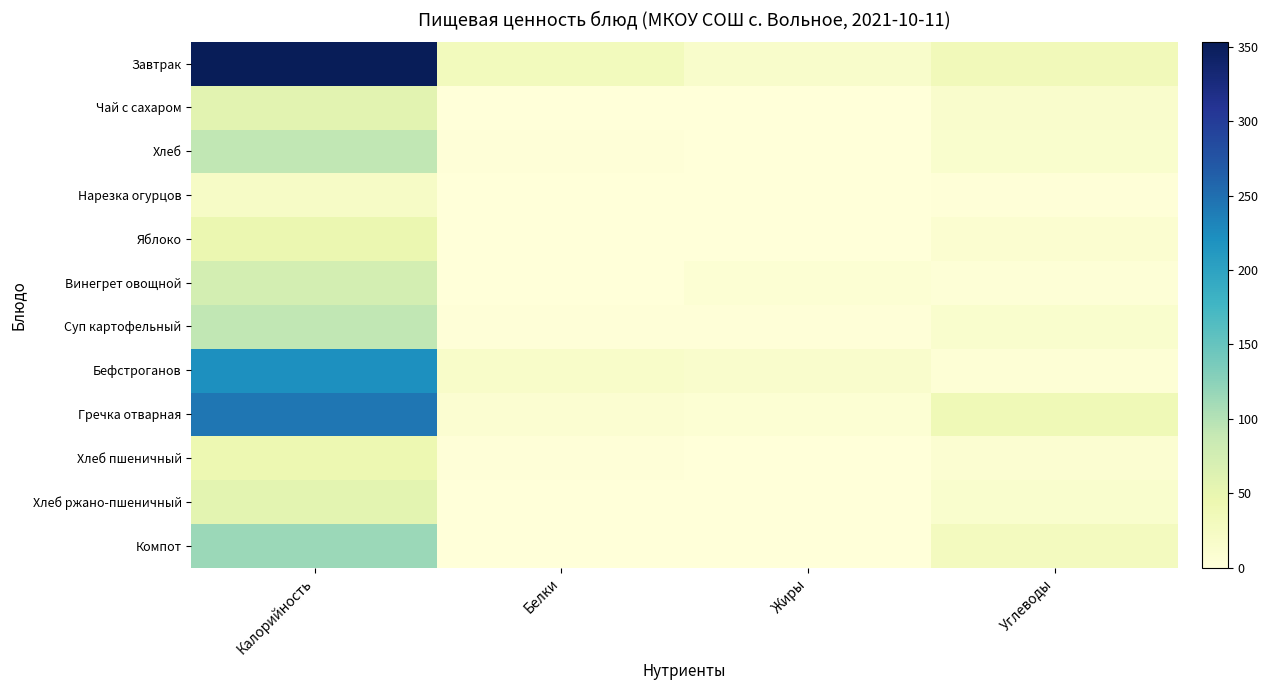

Which series has the widest spread of values?

Завтрак